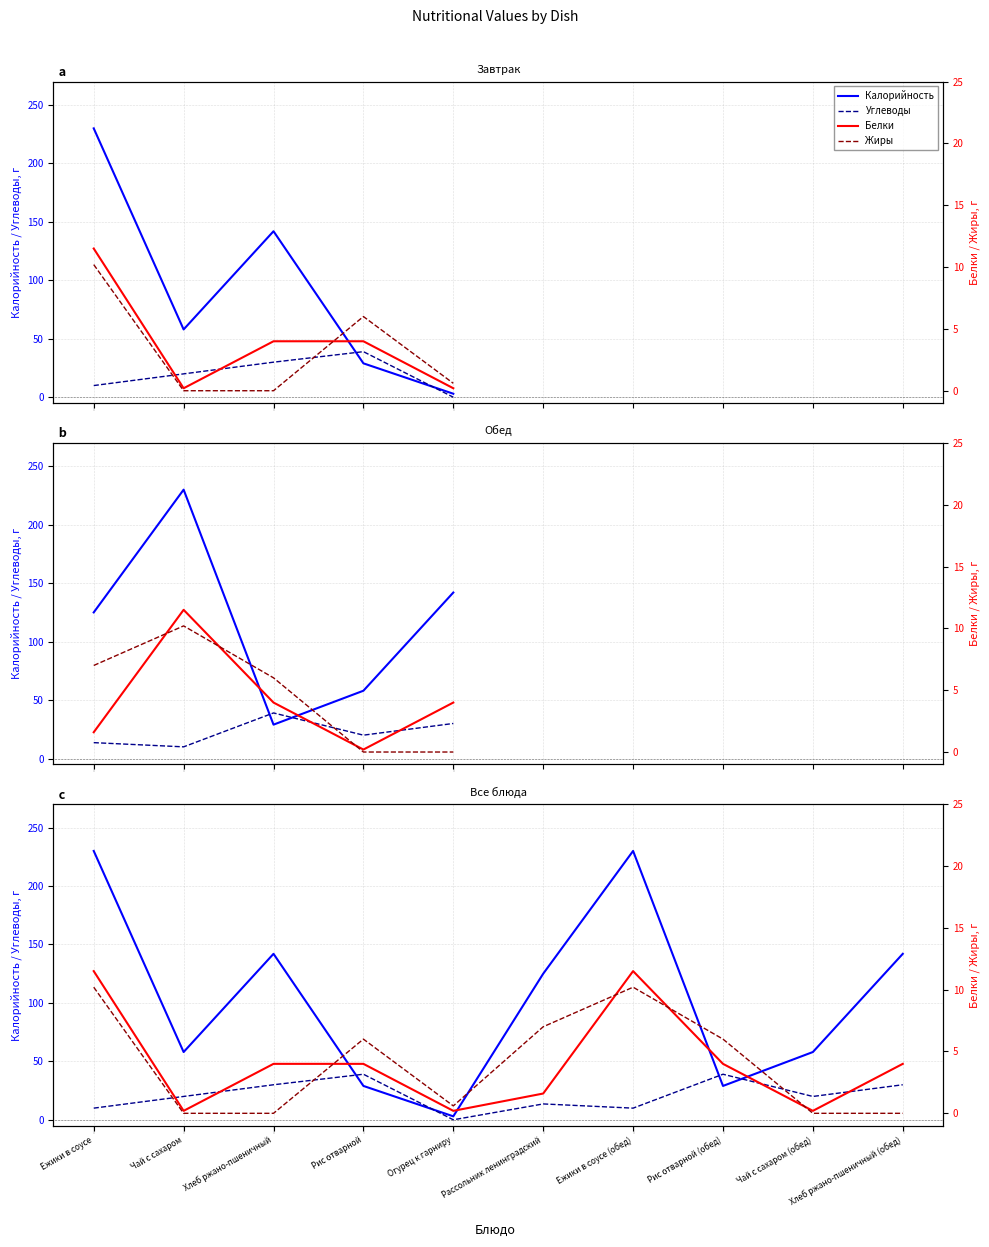

What is the approximate value of Жиры at Рассольник ленинградский?

7.0